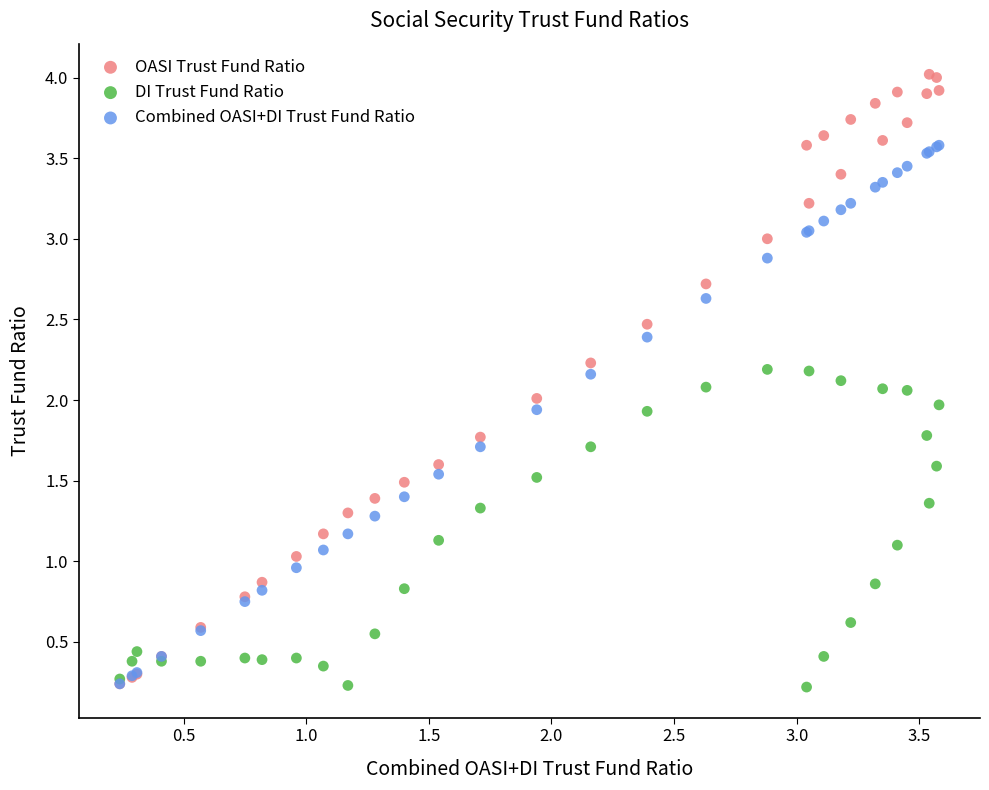

What are all the series names shown in the legend?

OASI Trust Fund Ratio, DI Trust Fund Ratio, Combined OASI+DI Trust Fund Ratio